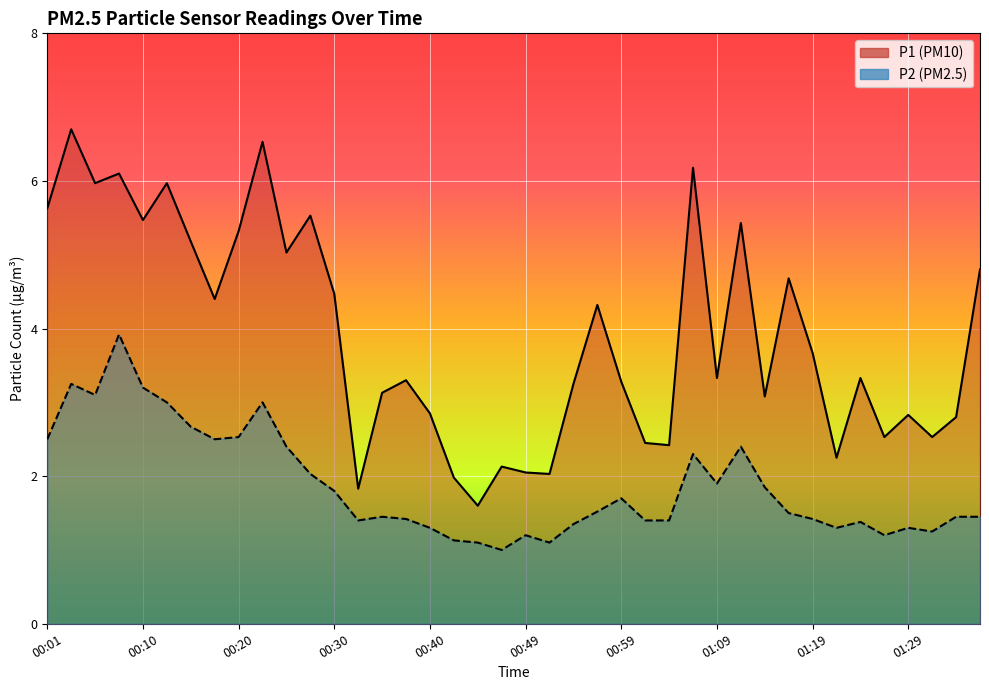

How many values in the P2 series exceed 1?

39